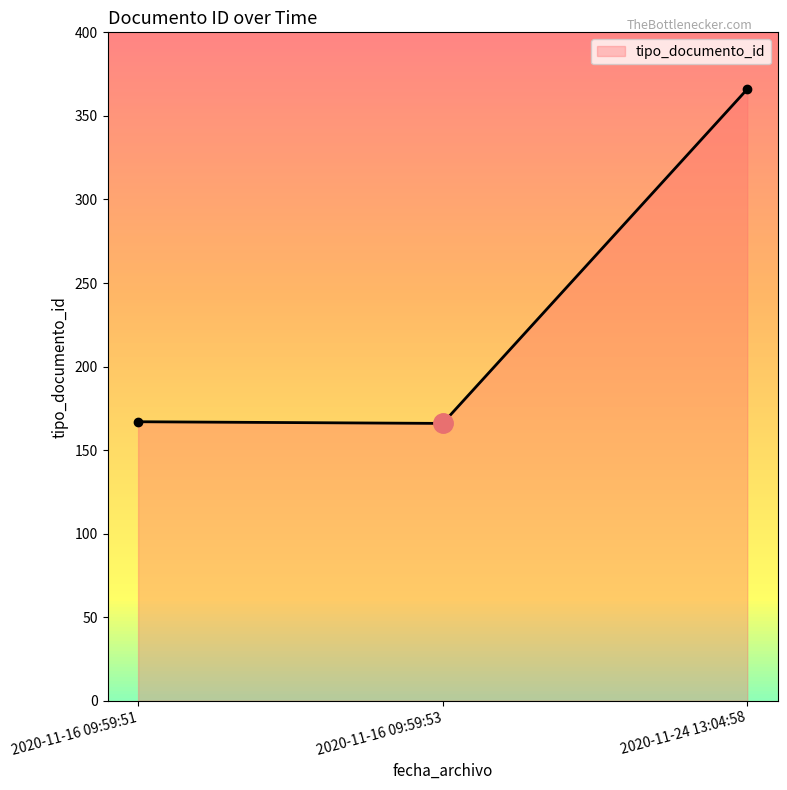

What is the change in value from 2020-11-16 09:59:53 to 2020-11-24 13:04:58?

+200